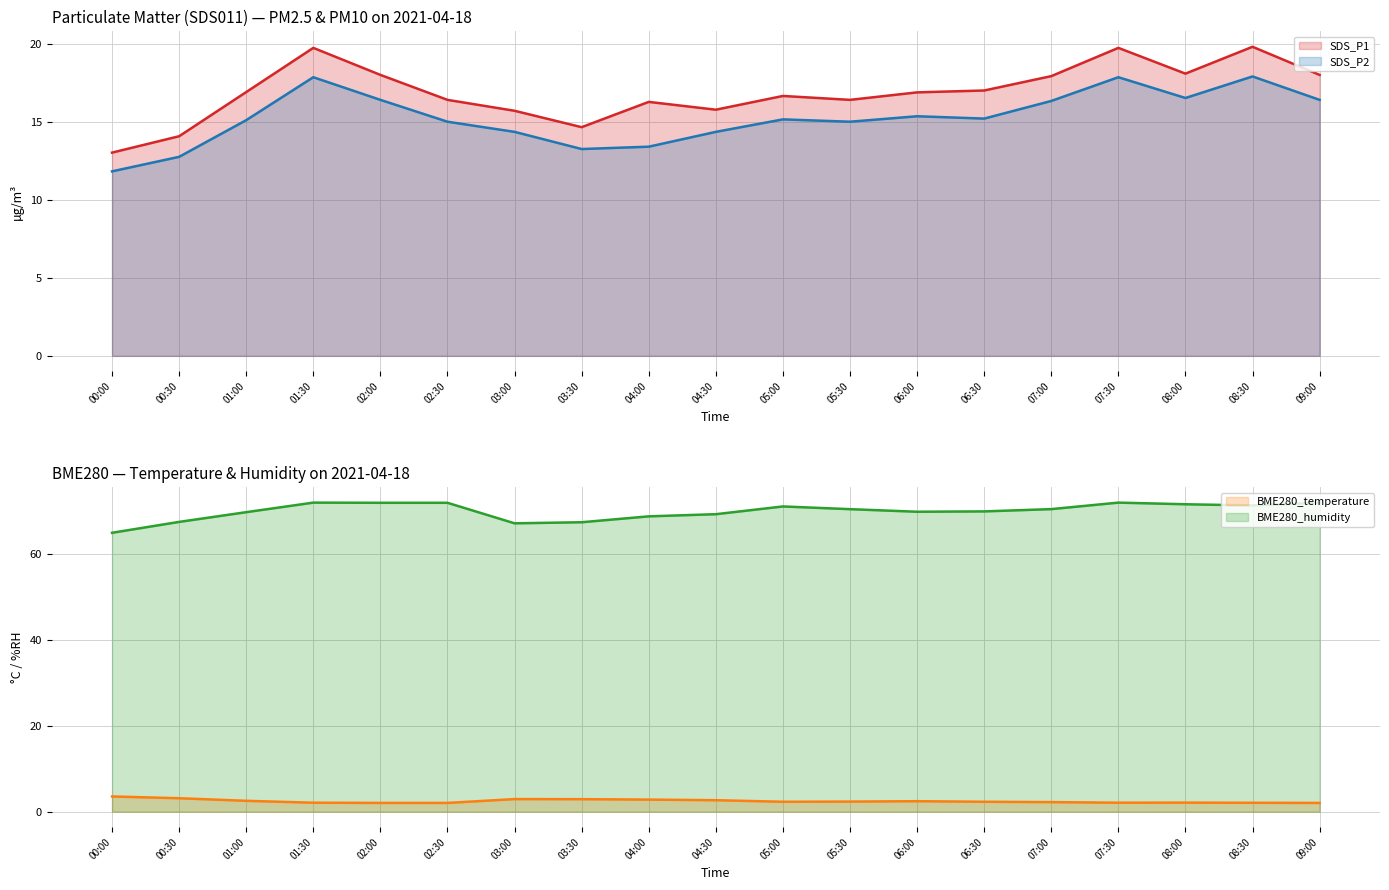

How many series are shown in this chart?

4